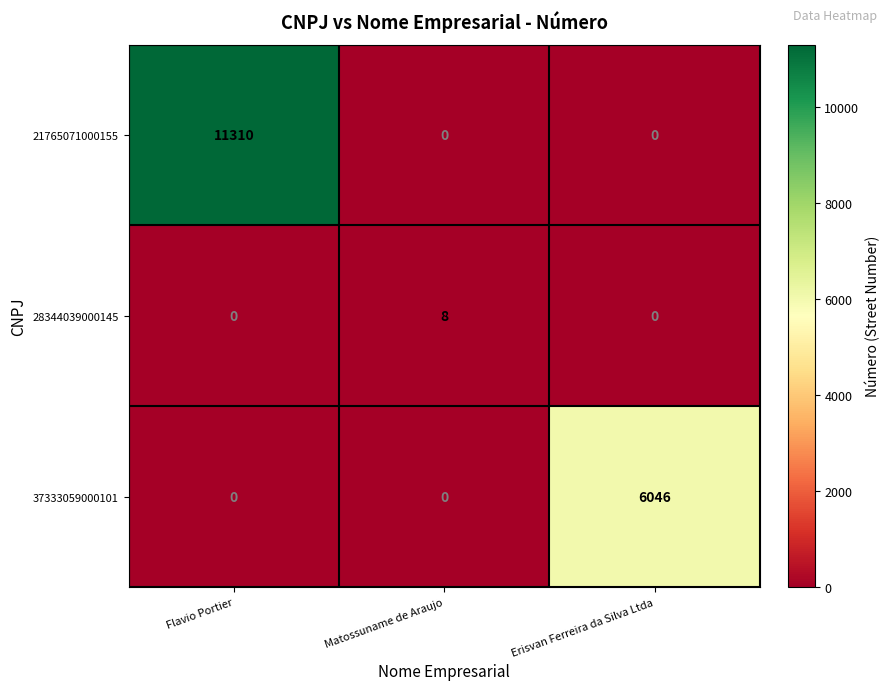

At how many categories does at least one series exceed 2642?

2